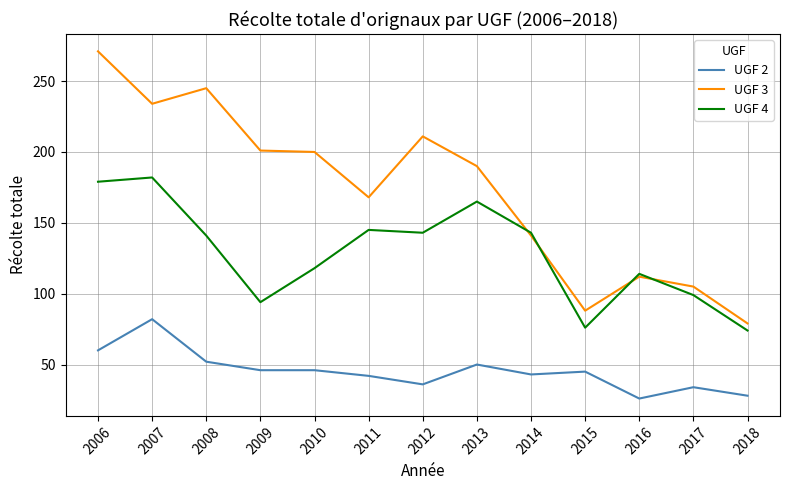

At which label does UGF 4 first exceed 141?

2006